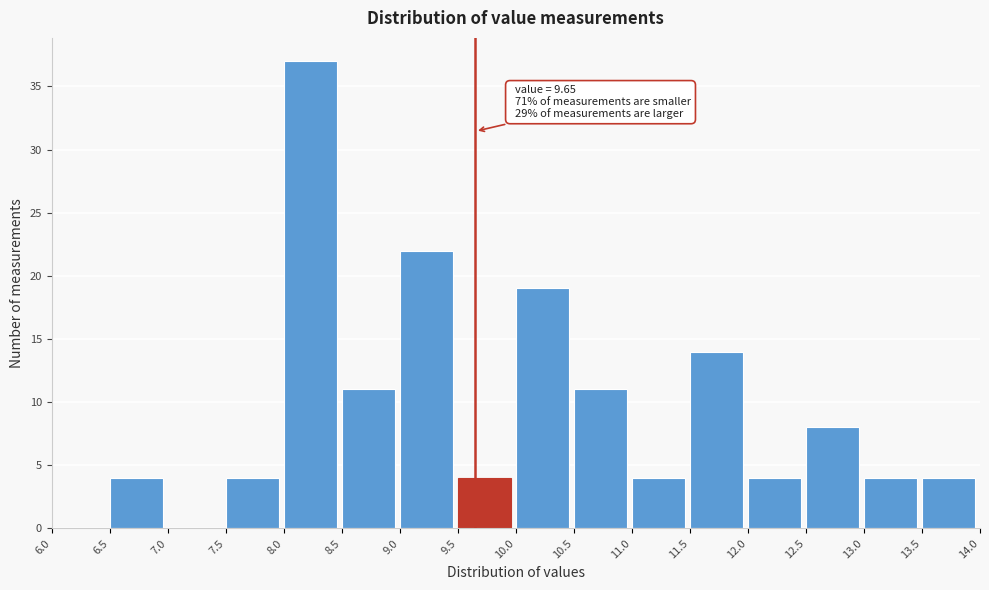

Which range on the x-axis has the tallest bar?

8.0 to 8.5